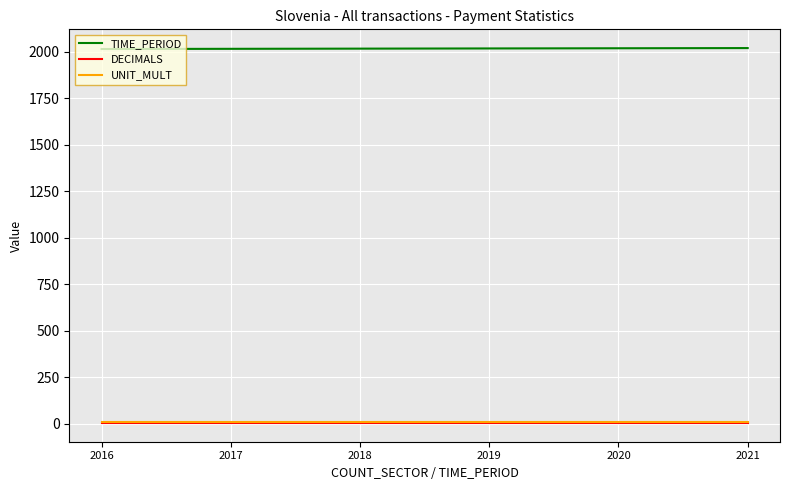

True or false: UNIT_MULT and TIME_PERIOD intersect in this chart.

False